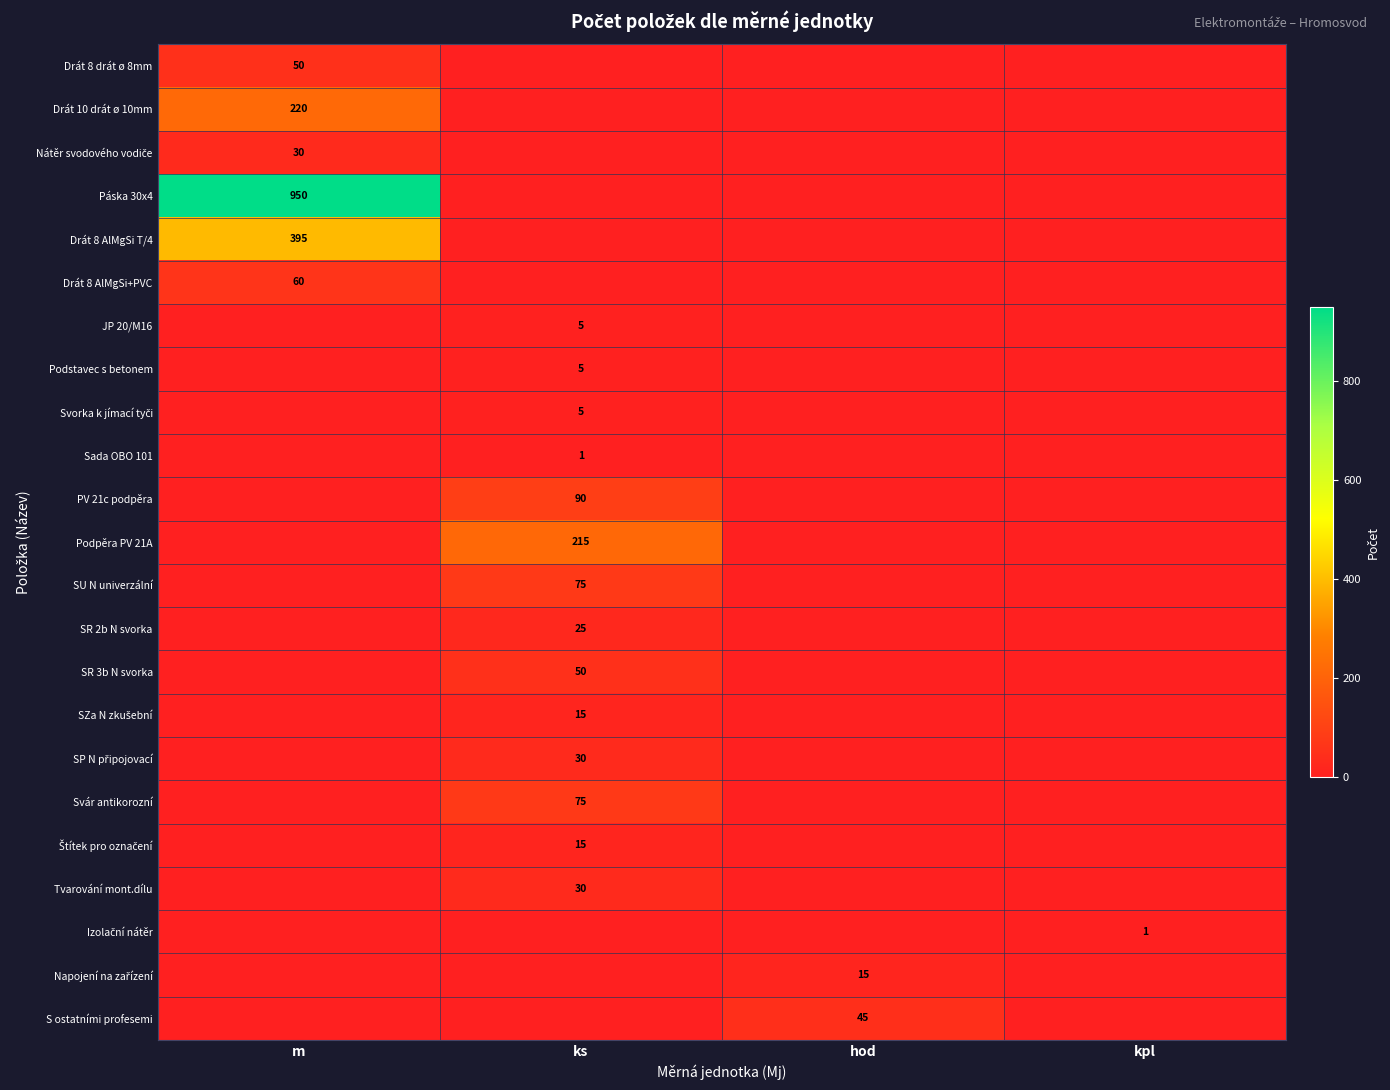

The Podpěra PV 21A series shows 289 at ks. True or false?

False